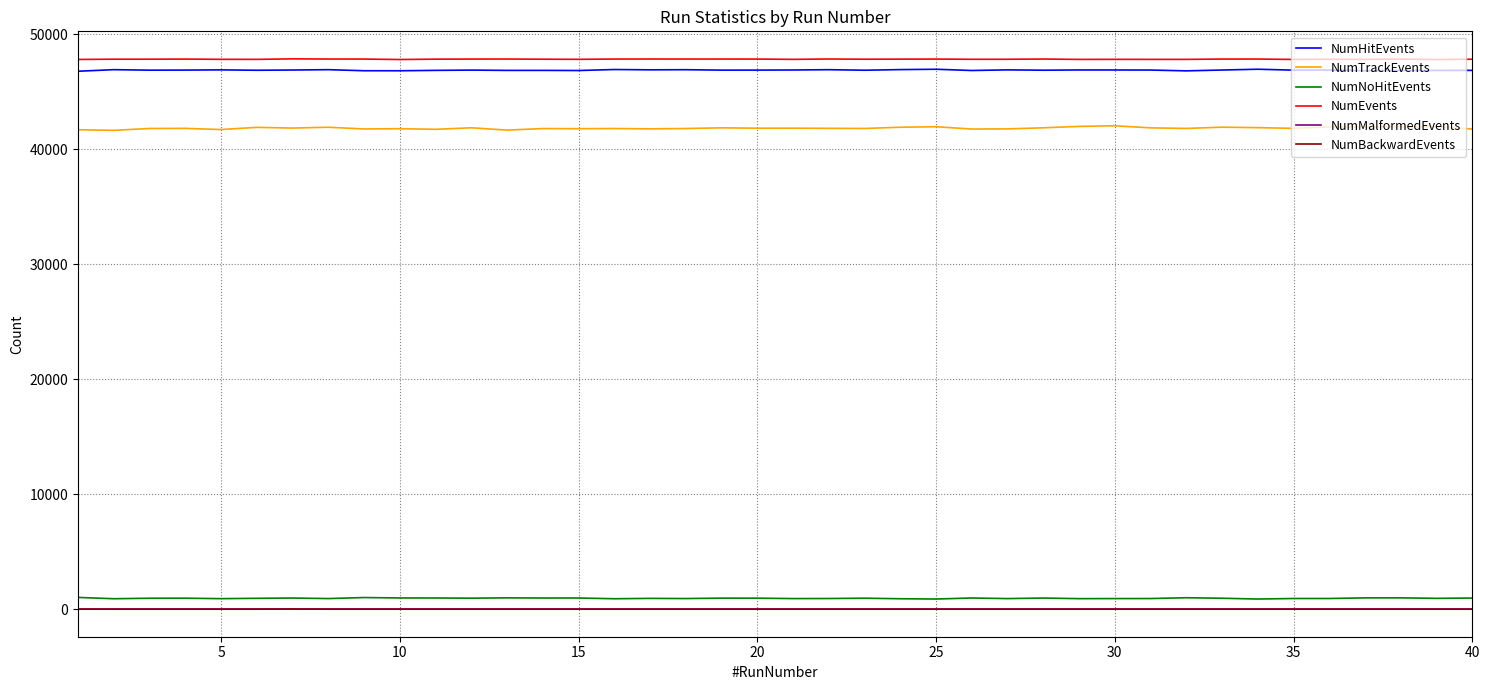

Which series has the widest spread of values?

NumTrackEvents